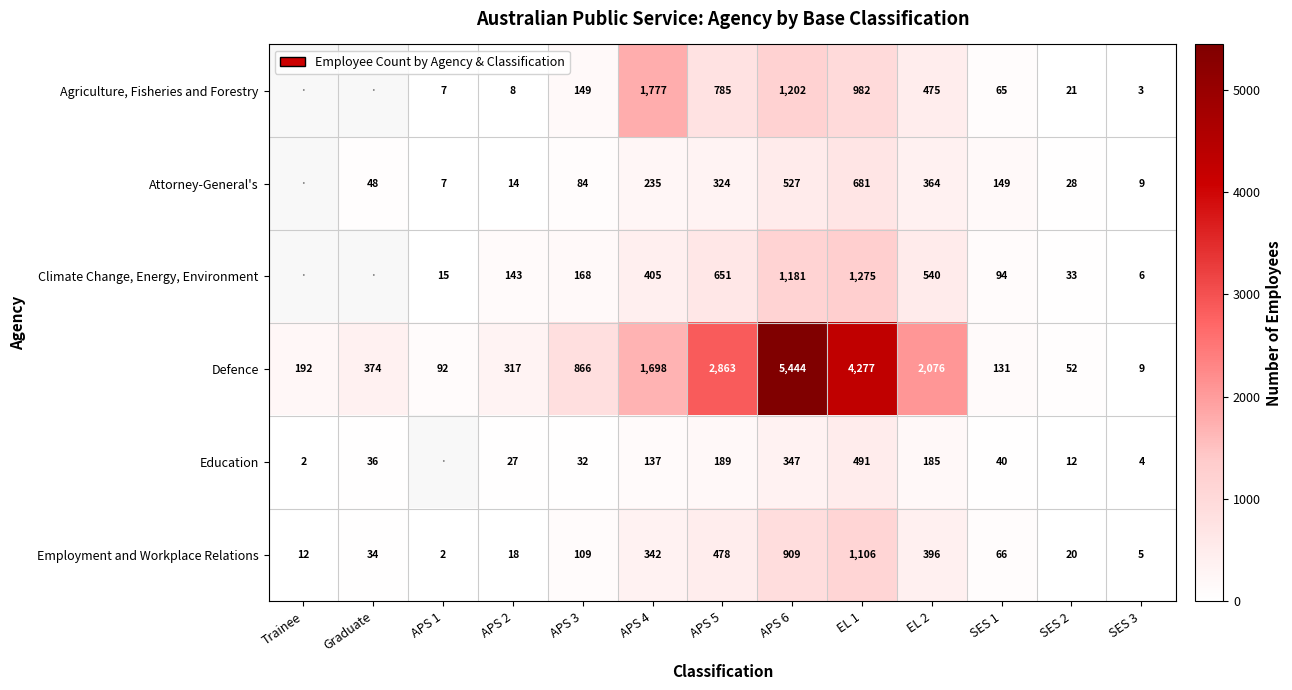

Which series changed the most between APS 6 and SES 3?

Defence